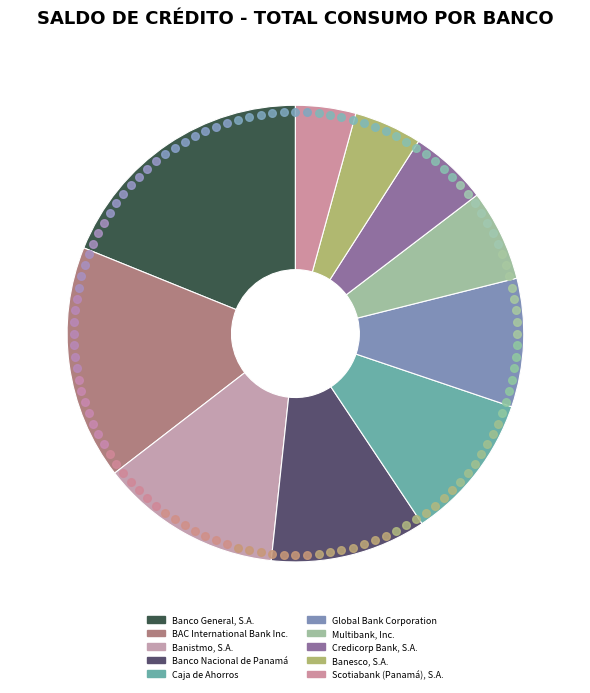

To the nearest percent, what percentage of the pie is Scotiabank (Panamá), S.A.?

4%